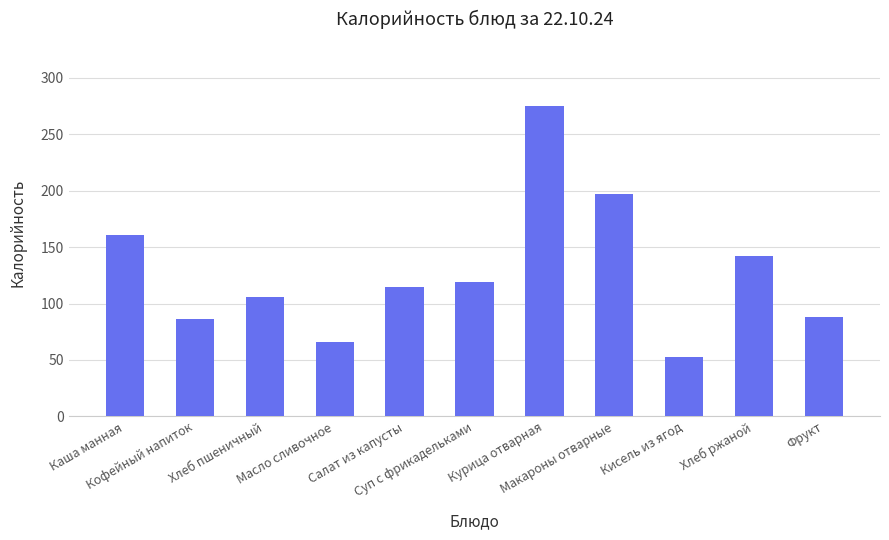

The chart shows a value of 88.0 at Фрукт. True or false?

True